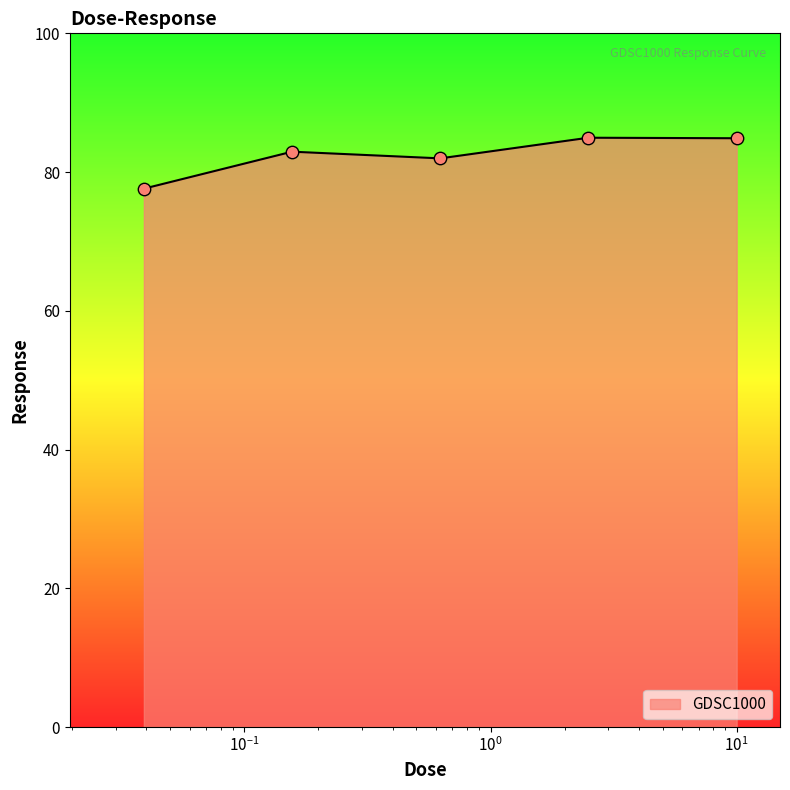

What is the sum of all values?

412.4